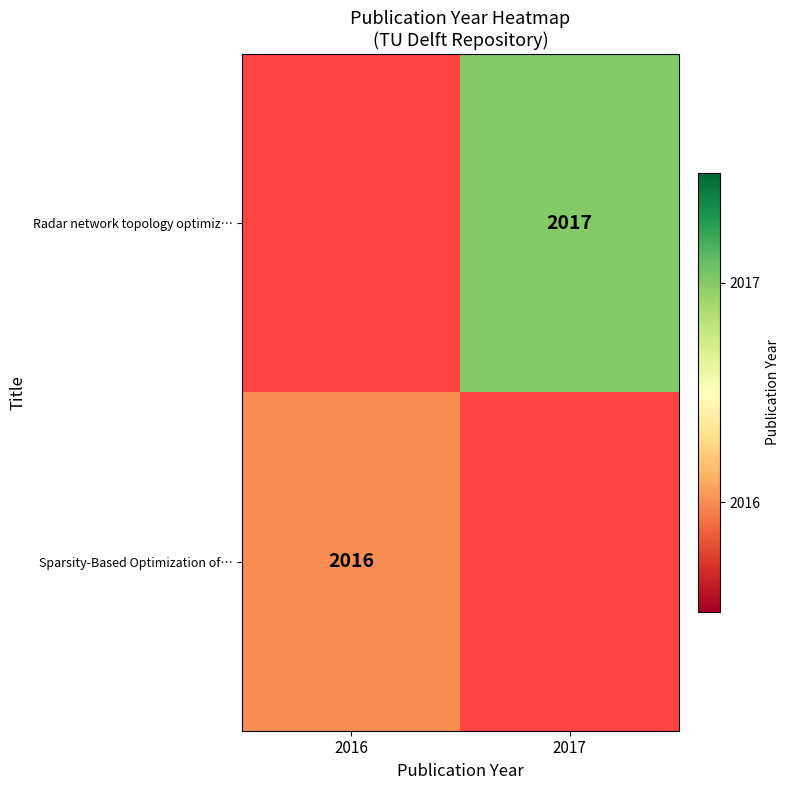

What is the total value across all series at 2017?

2017